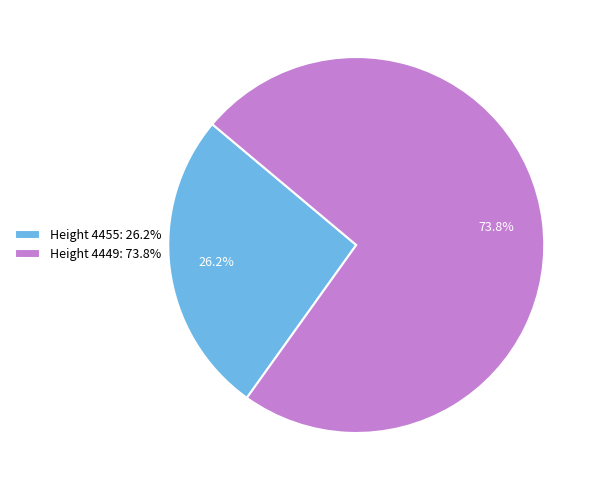

How many slices are in this pie chart?

2